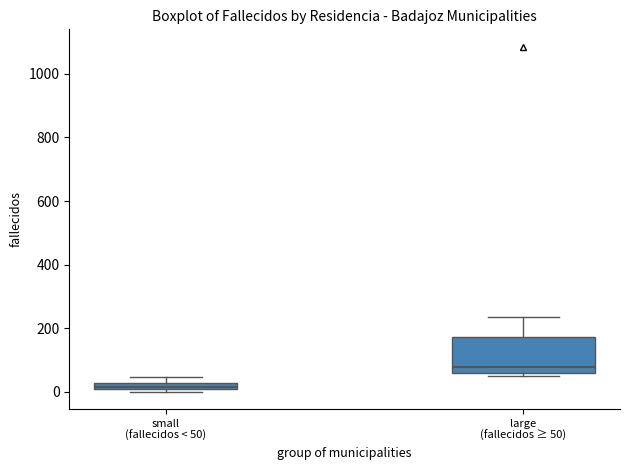

Where is the upper edge of the box for small (fallecidos < 50) on the y-axis? The values are not printed on the chart, so give them approximately, as read against the axis.

20